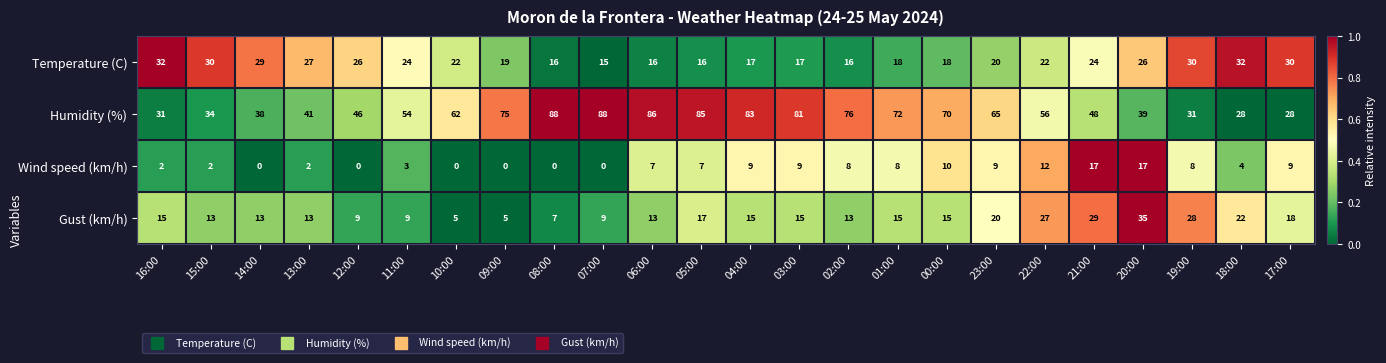

Count the number of categories in the chart.

24